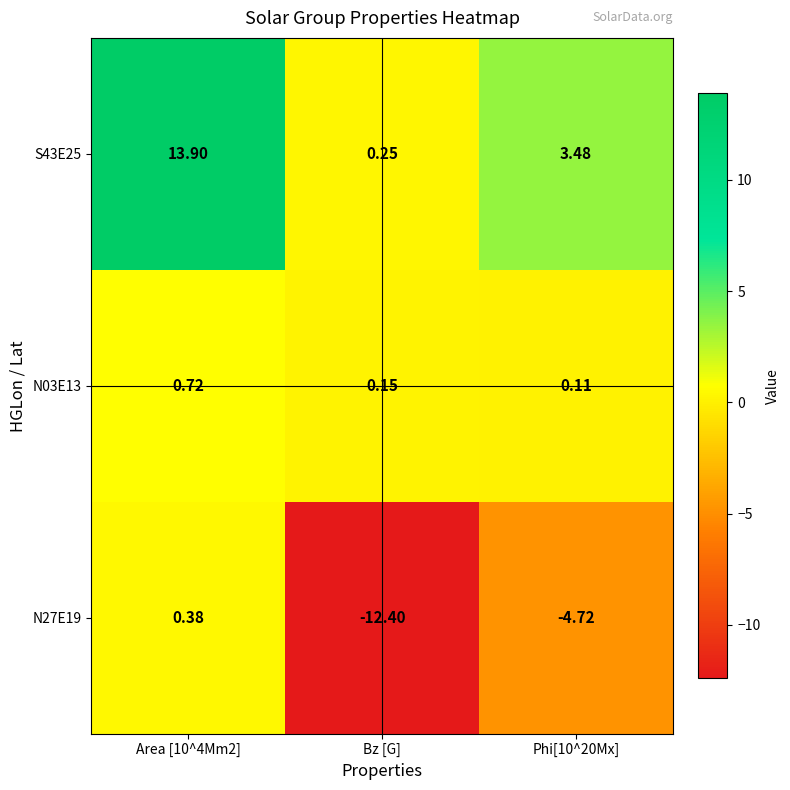

Which category has the lowest value in the N27E19 series?

Bz [G]